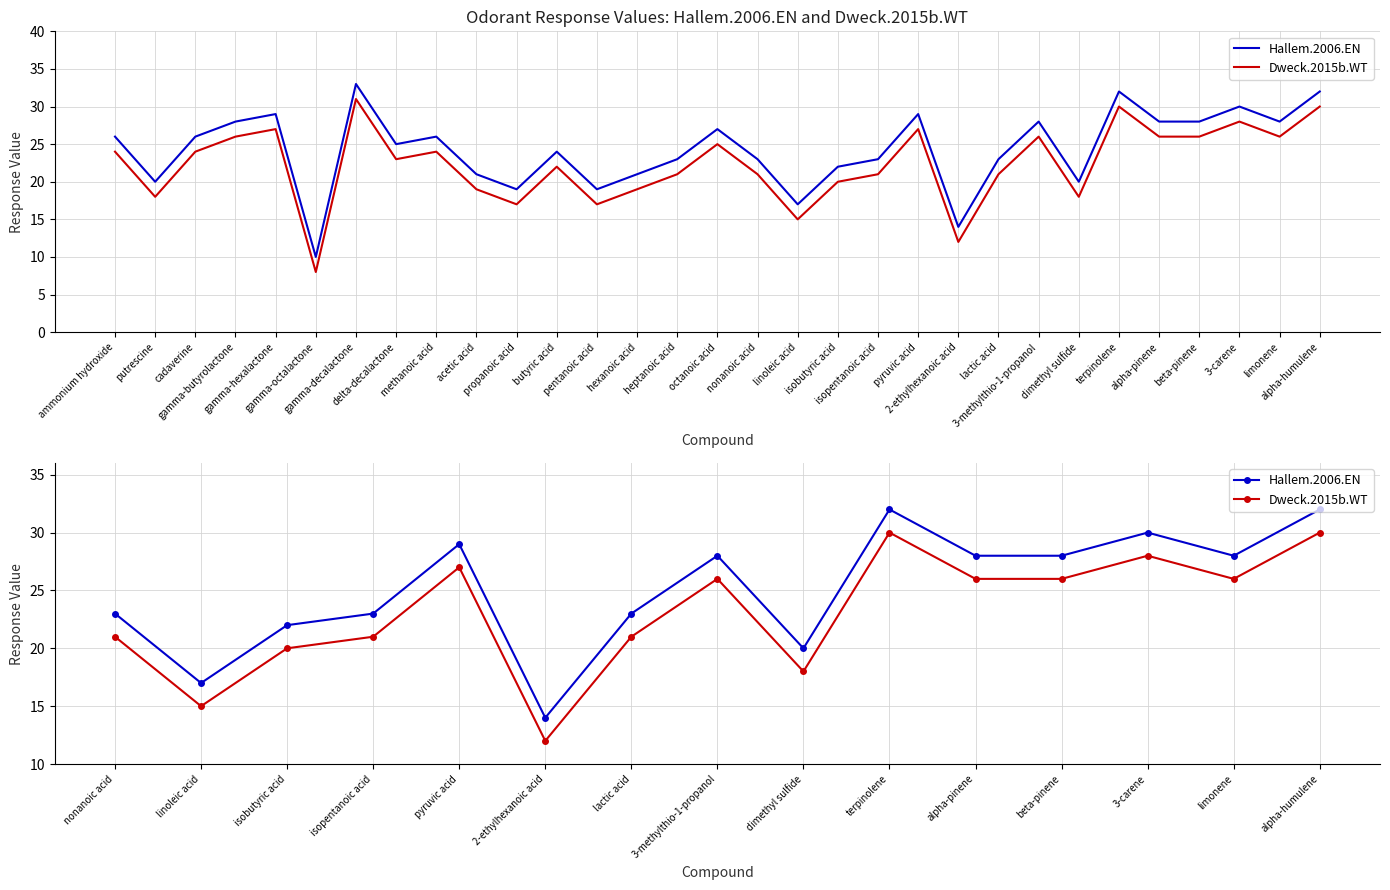

The value of Hallem.2006.EN at lactic acid is 30. True or false?

False